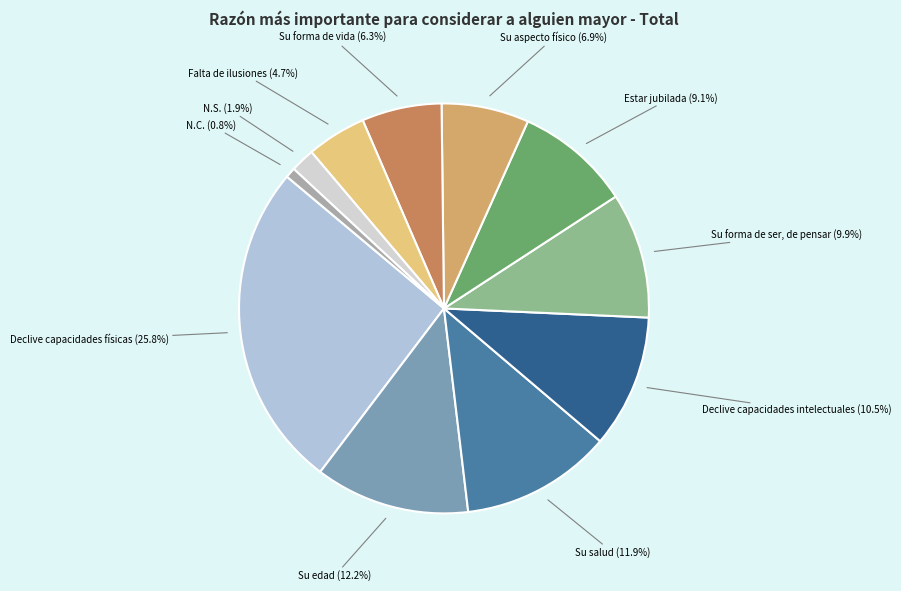

What is the total percentage of Estar jubilada (9.1%) and Su aspecto físico (6.9%)?

16.0%